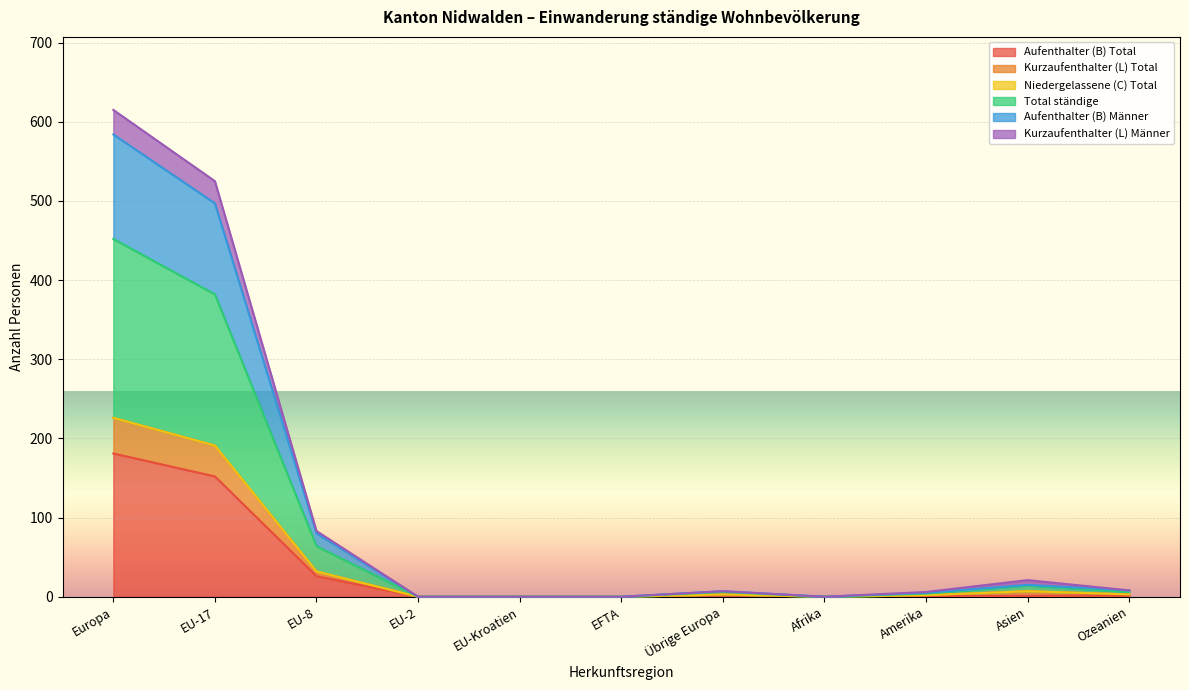

Between Amerika and EU-2, which is larger?

Amerika